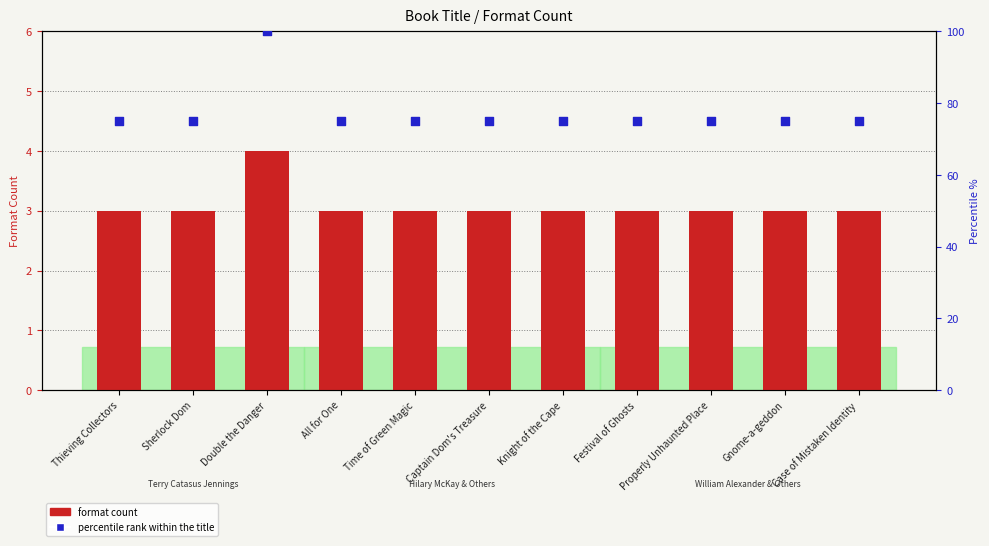

What is the total value across all series at Sherlock Dom?

78